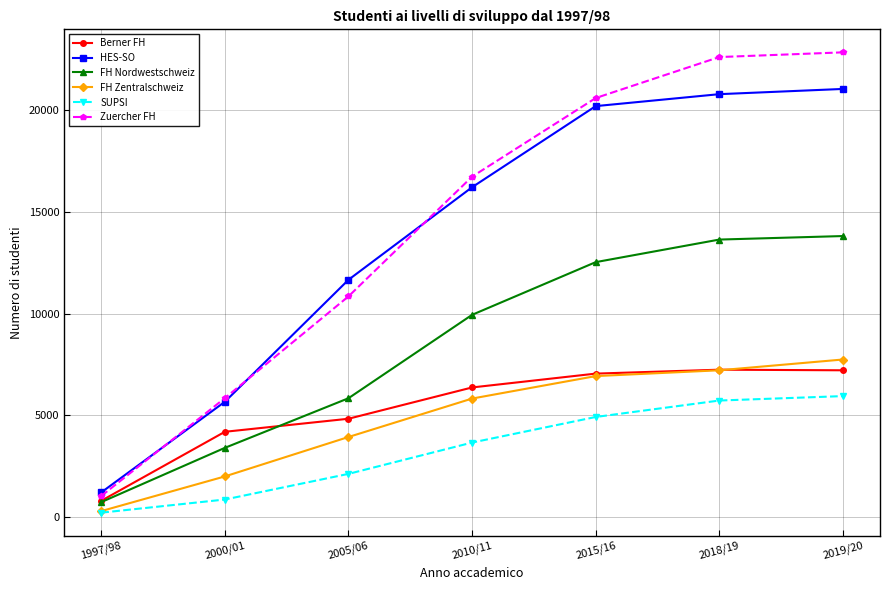

What is the average value of the SUPSI series?

3350